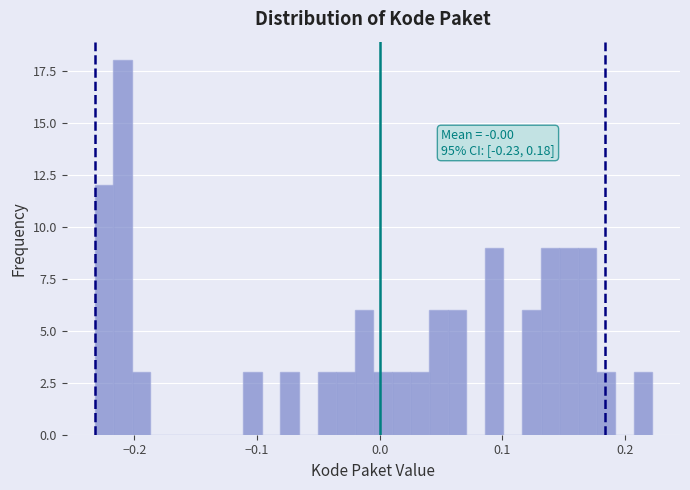

Around what value on the x-axis is the tallest bar? Give the approximate position of its centre, as read against the axis.

-0.21